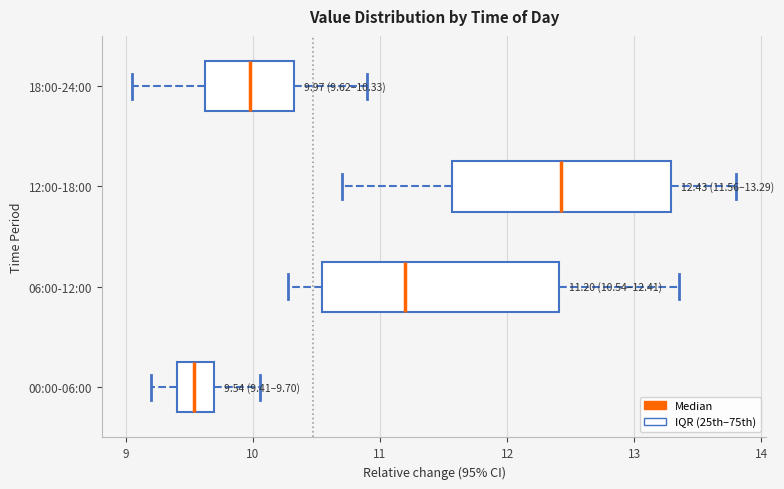

Which box's median line is the furthest to the left?

00:00-06:00